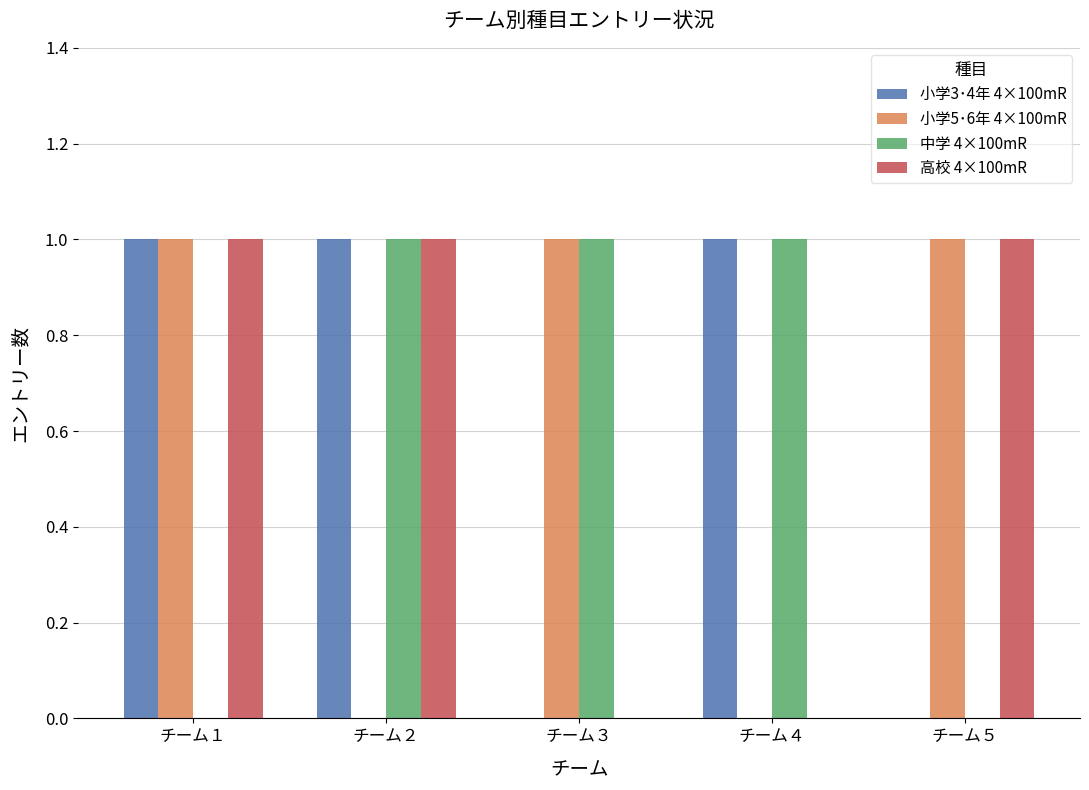

Reading left to right, transcribe all the data shown in this chart.

小学3･4年 4×100mR: 1	1	0	1	0
小学5･6年 4×100mR: 1	0	1	0	1
中学 4×100mR: 0	1	1	1	0
高校 4×100mR: 1	1	0	0	1